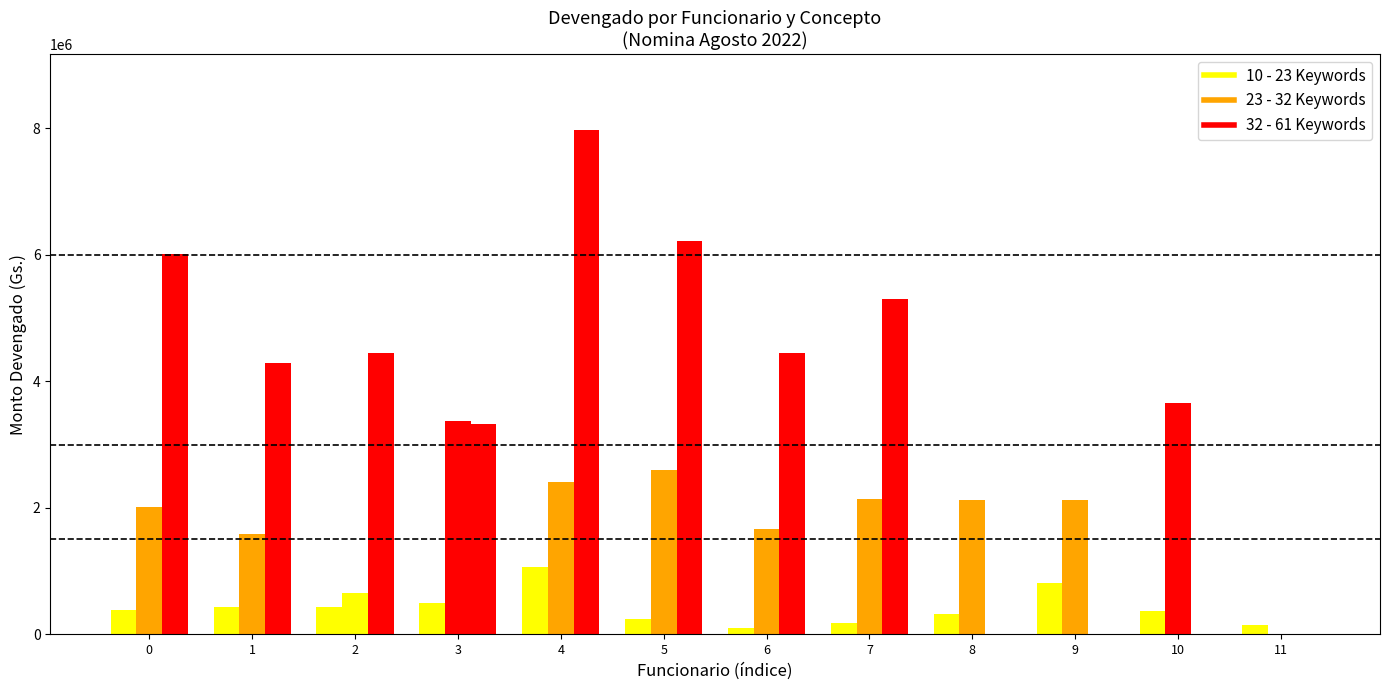

Reading right to left, extract all data points from this chart.

10 - 23 Keywords: 150245	362880	809200	316905	172788	105291	247520	1060296	495927	428400	423848	380800
23 - 32 Keywords: 0	3653761	2115336	2115336	2142000	1663200	2596094	2403790	3365306	655200	1587600	2016000
32 - 61 Keywords: 0	0	0	0	5300265	4452000	6216000	7980000	3320000	4452000	4284000	6018235